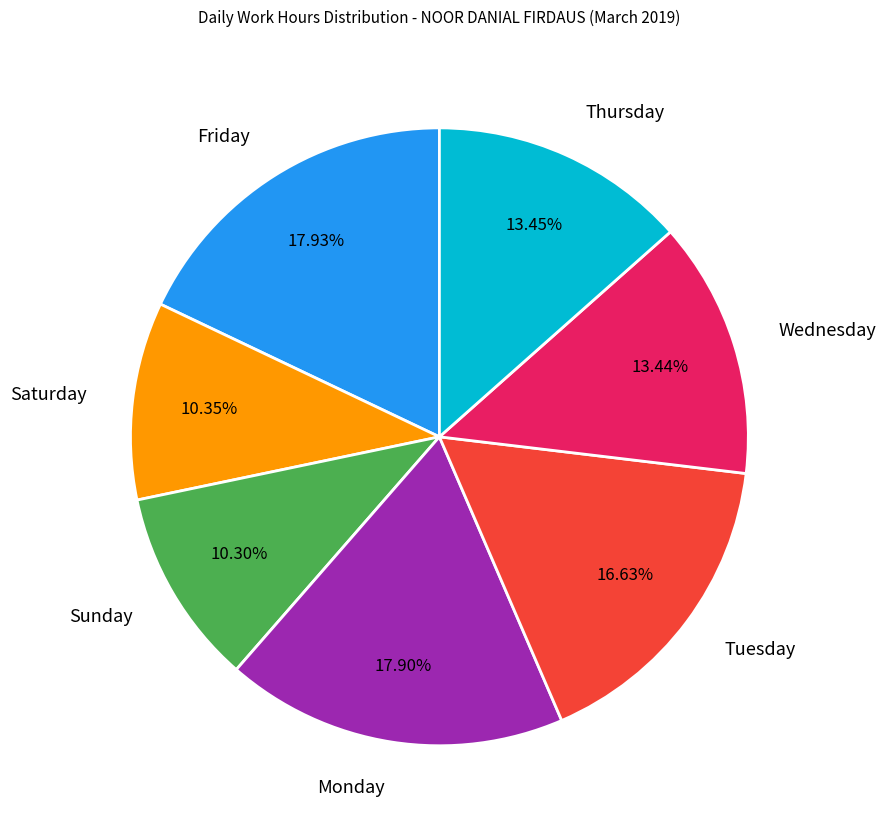

Count the number of slices in the pie.

7